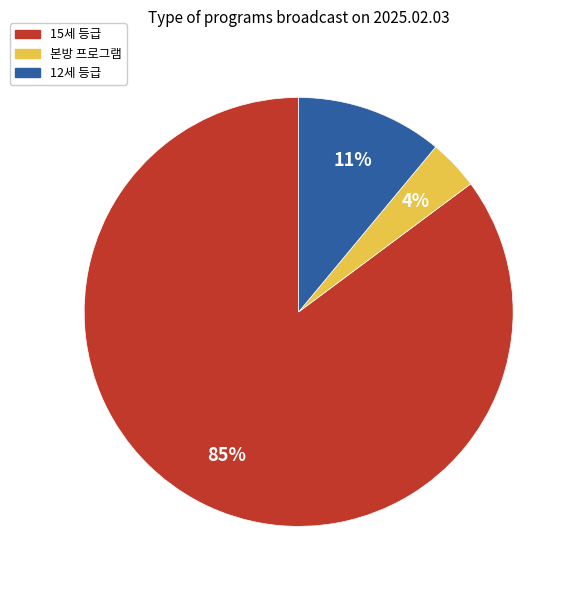

To the nearest percent, what is the difference between the largest and smallest slice percentages?

81%